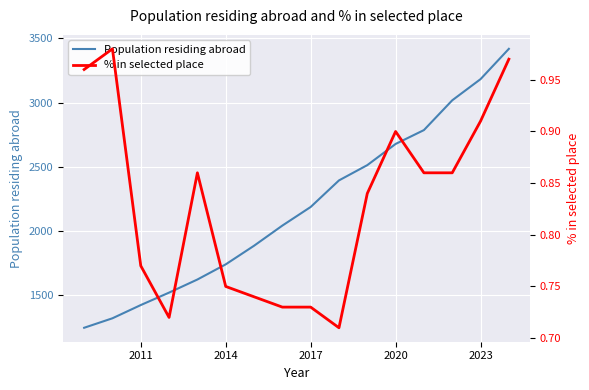

True or false: Population residing abroad has a value of 2010 at 2011.

False